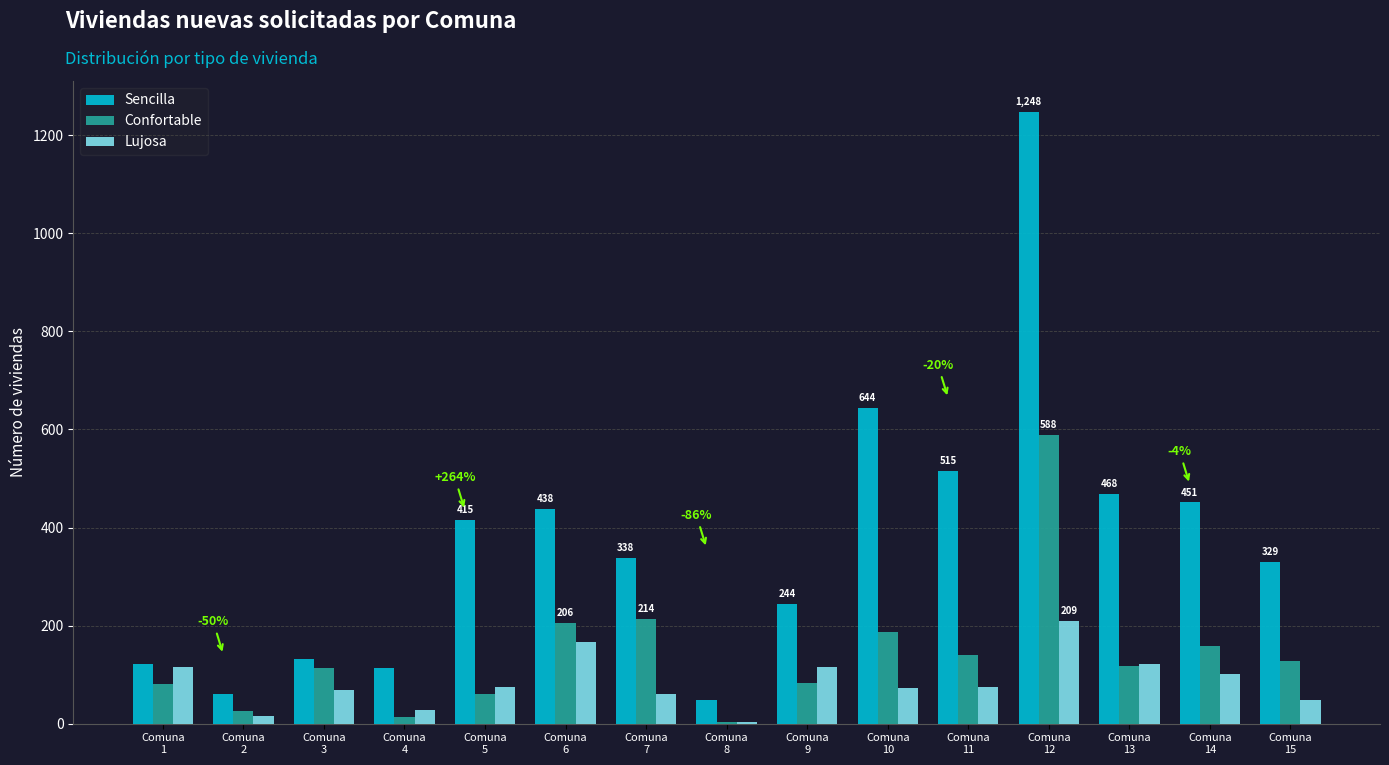

What is the total value across all series at Comuna
15?

505